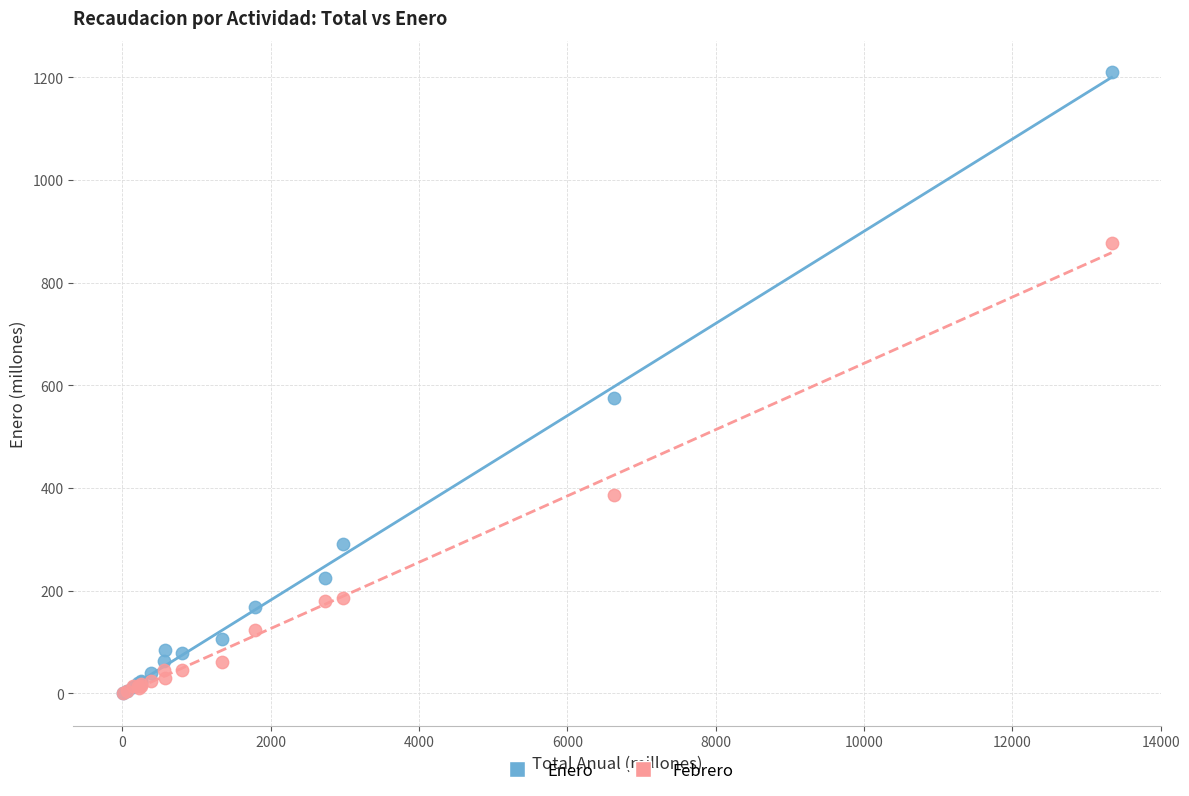

Which series has the largest Y range (max minus min)?

Enero